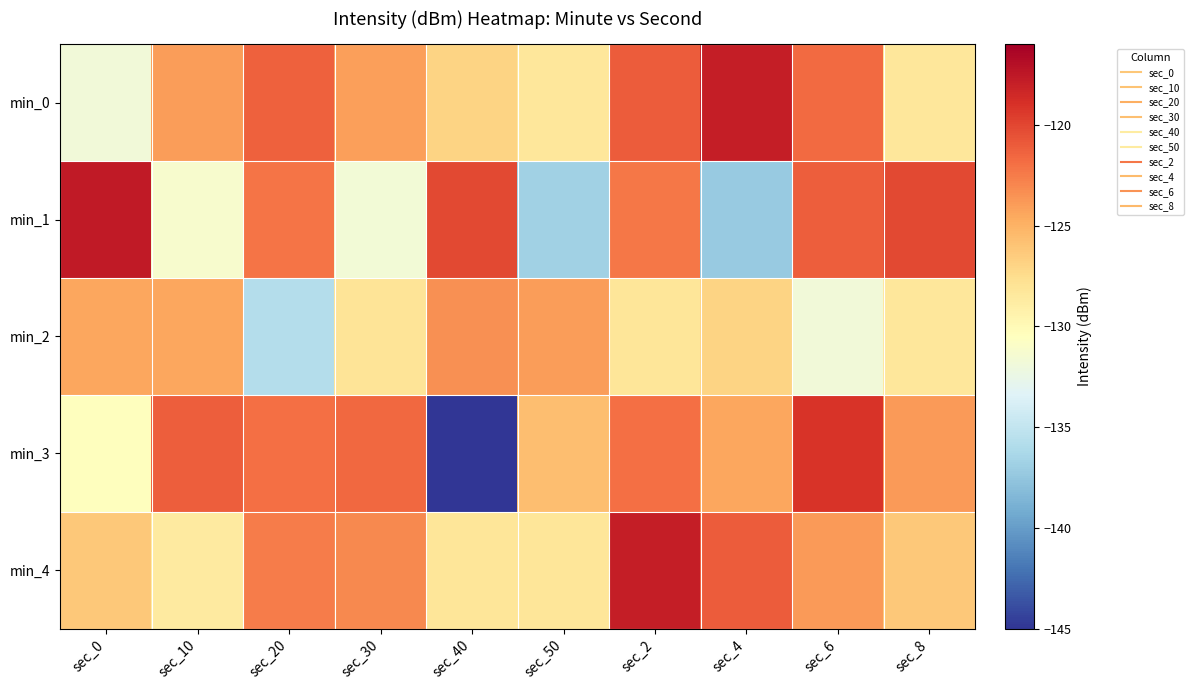

Which series has the widest spread of values?

min_3